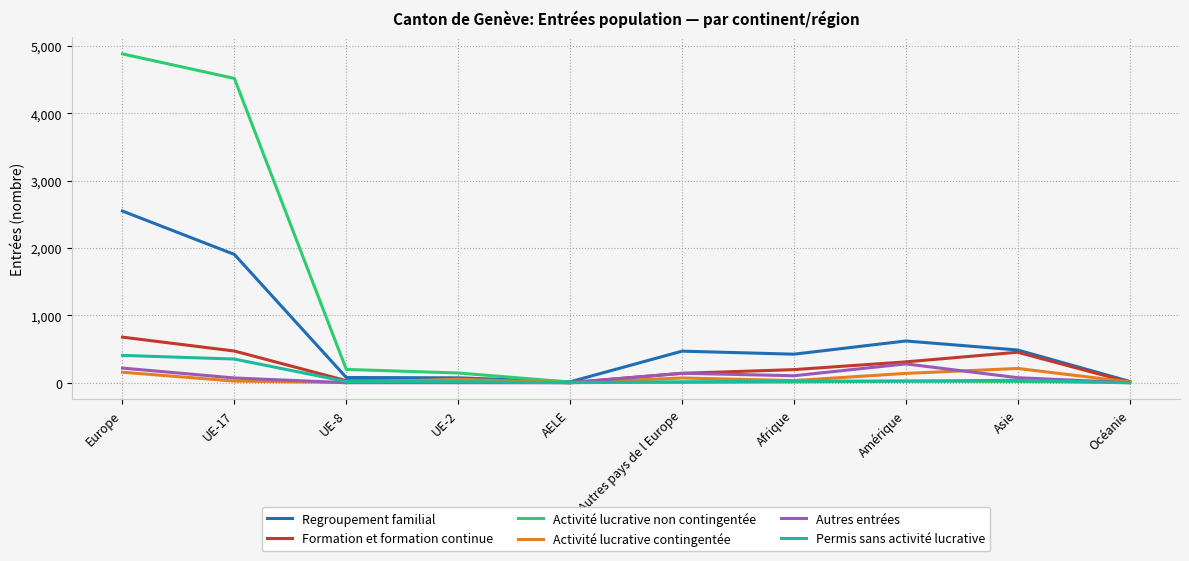

What position from the right is UE-17?

9